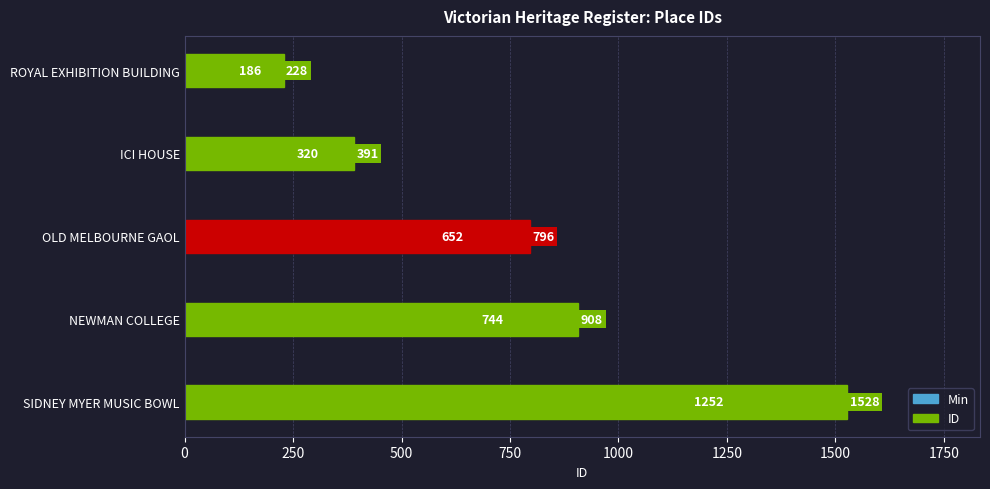

What is the greatest value displayed?

1528